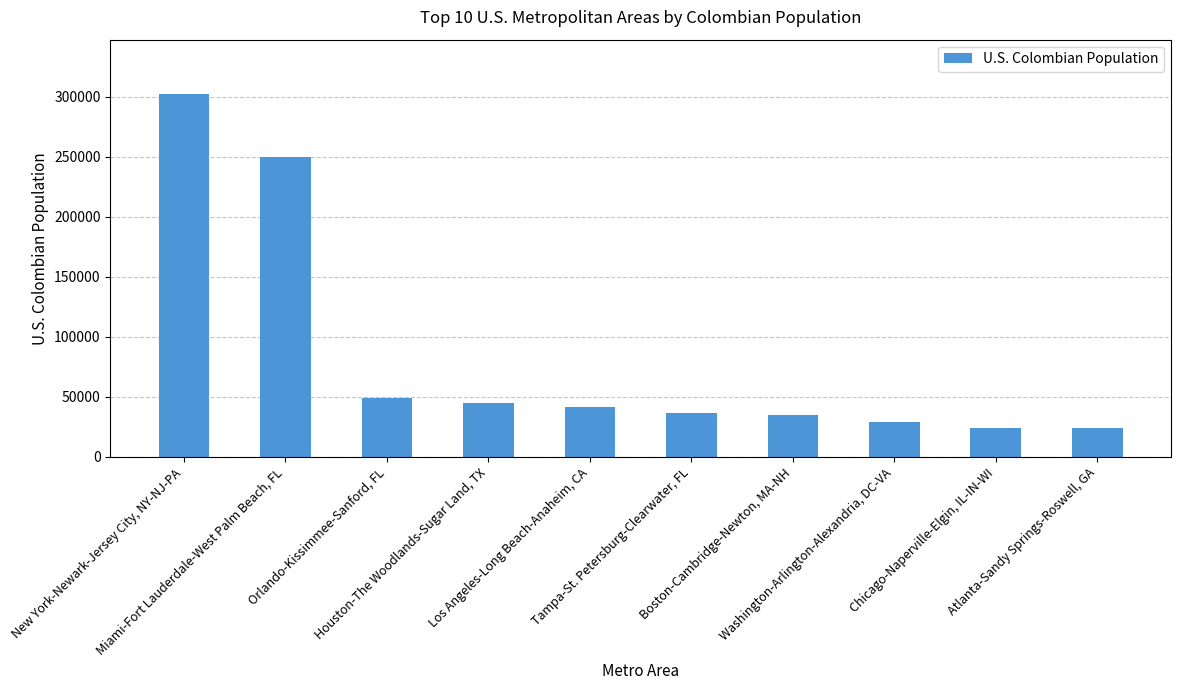

How many series are shown in this chart?

1